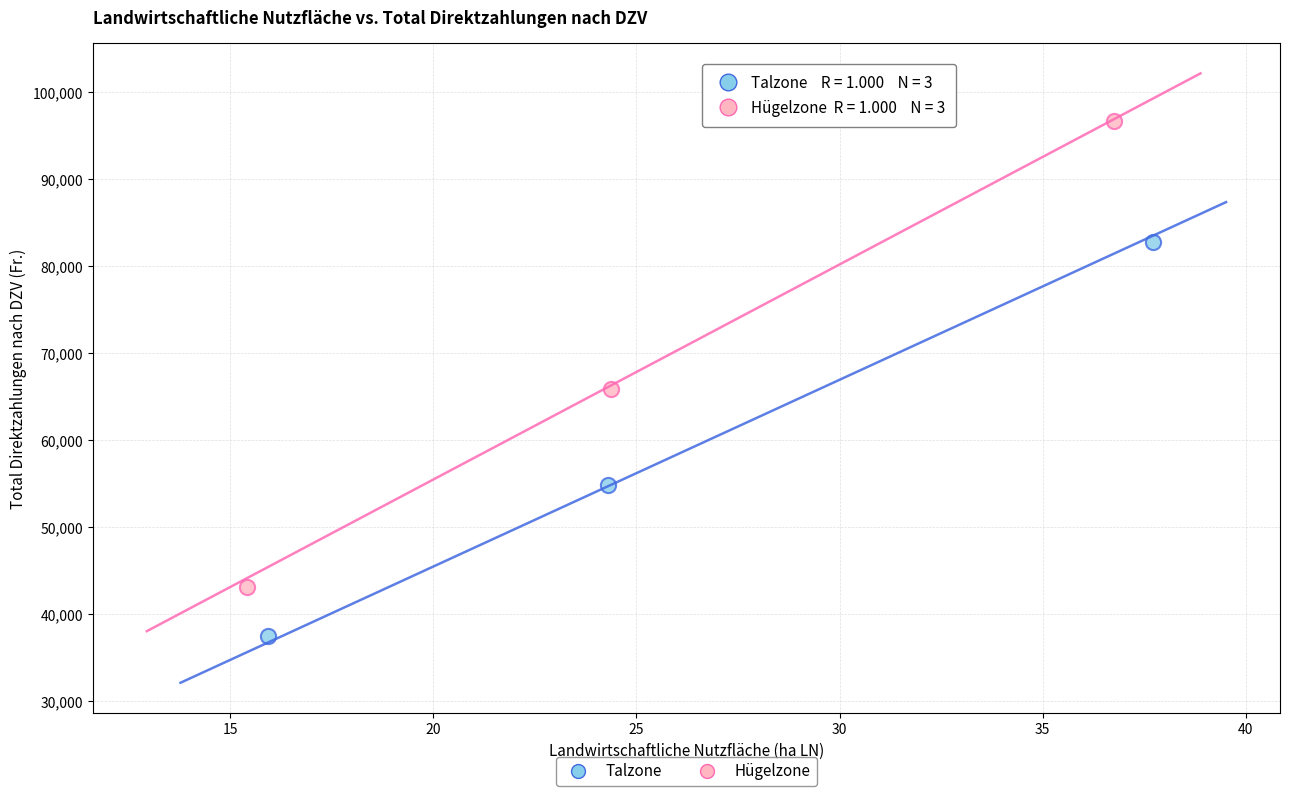

What are all the series names shown in the legend?

Talzone, Hügelzone